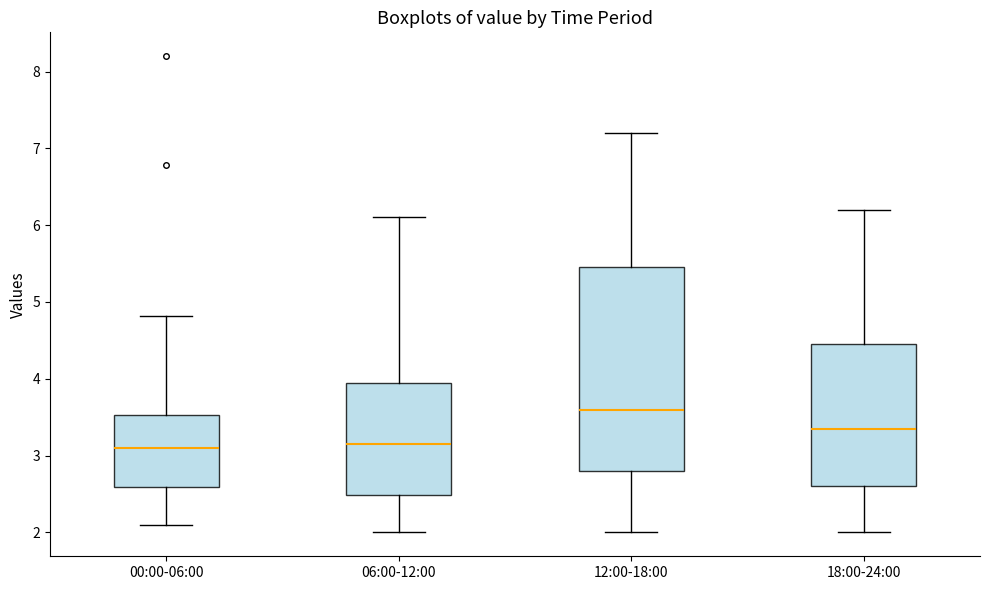

Which box is the tallest, from its lower edge to its upper edge?

12:00-18:00